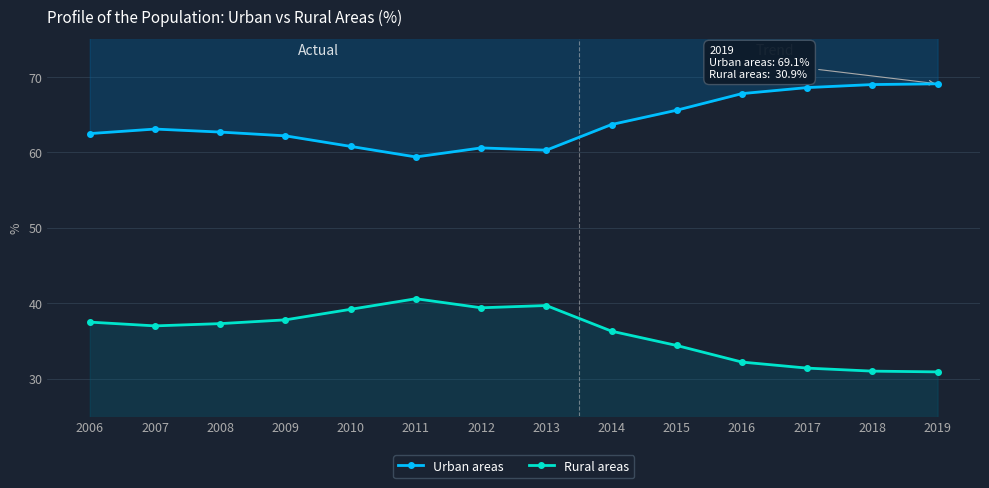

Rank the series at 2007 from highest to lowest value.

Urban areas, Rural areas